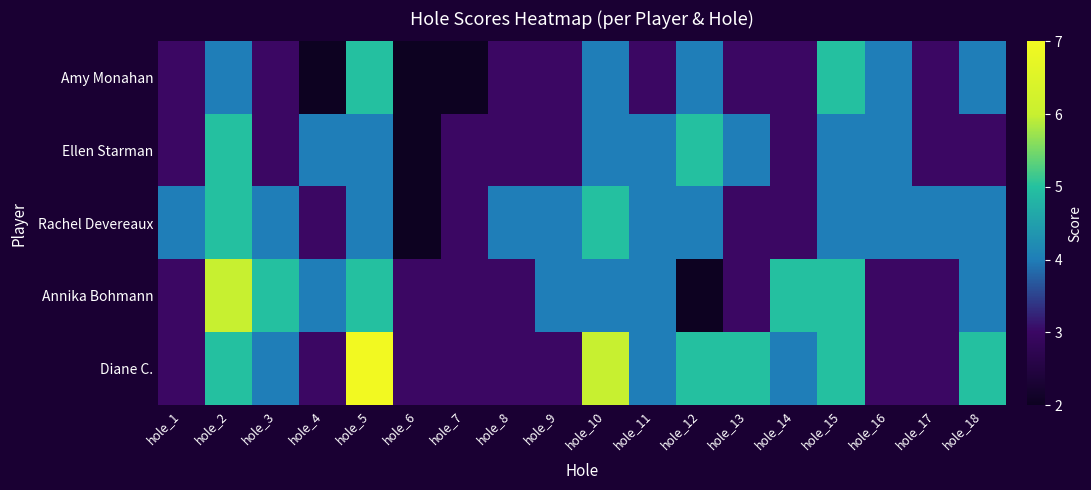

List the series in order of their peak value, highest first.

Diane C., Annika Bohmann, Amy Monahan, Ellen Starman, Rachel Devereaux